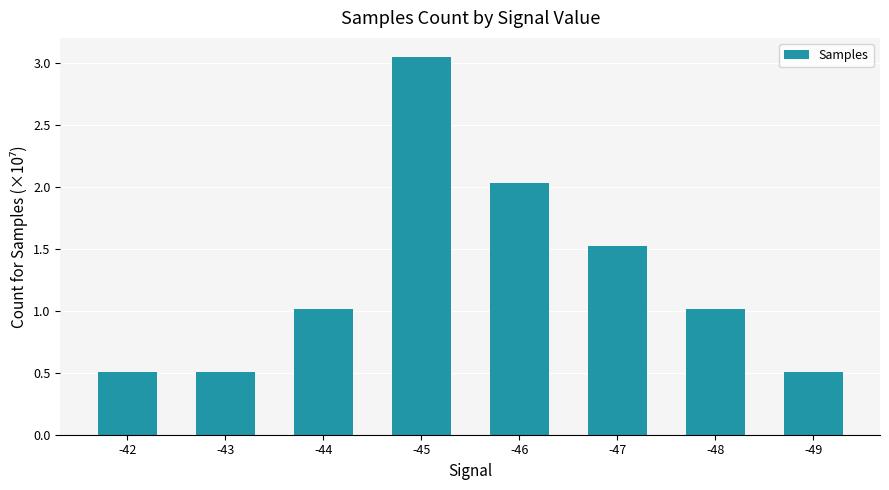

What value does the data have at -48?

1.0